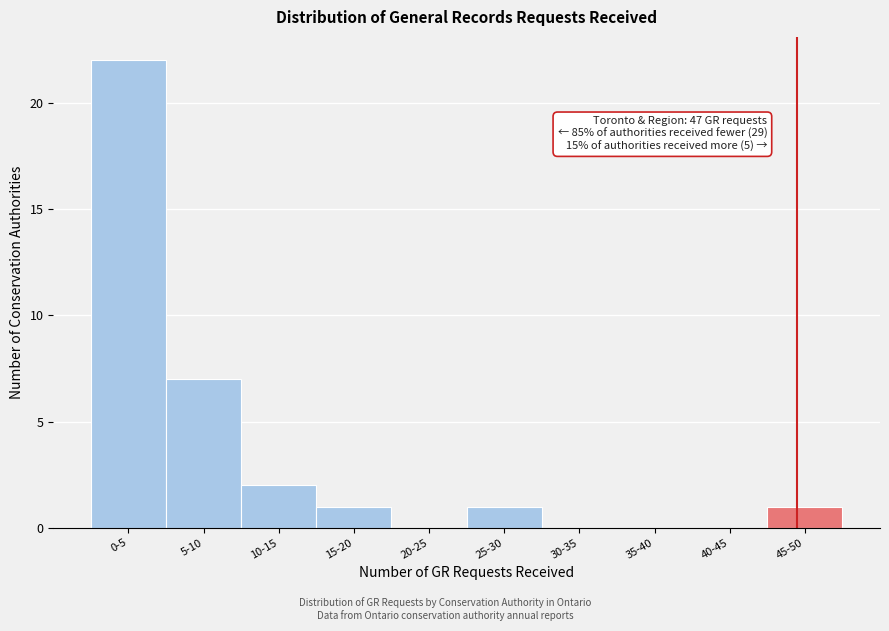

Reading left to right, transcribe all the data shown in this chart.

0-5=22	5-10=7	10-15=2	15-20=1	20-25=0	25-30=1	30-35=0	35-40=0	40-45=0	45-50=1